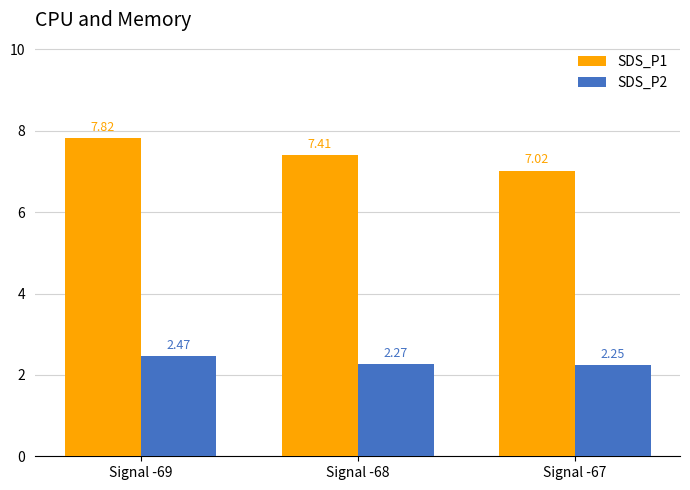

At Signal -69, list the series in order from largest to smallest.

SDS_P1, SDS_P2